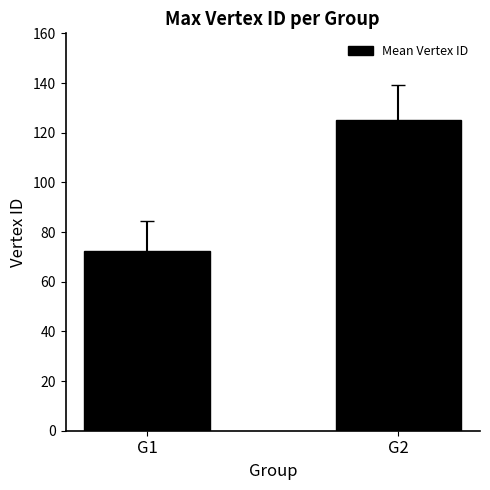

Which has a higher value, G2 or G1?

G2